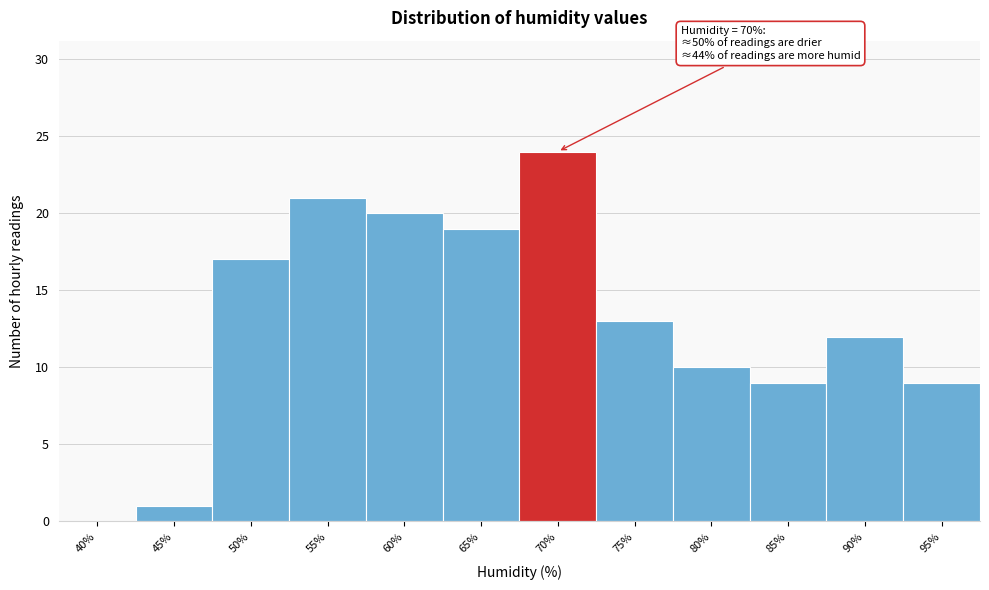

Reading left to right, list all the values displayed in this chart.

40%=0	45%=1	50%=17	55%=21	60%=20	65%=19	70%=24	75%=13	80%=10	85%=9	90%=12	95%=9